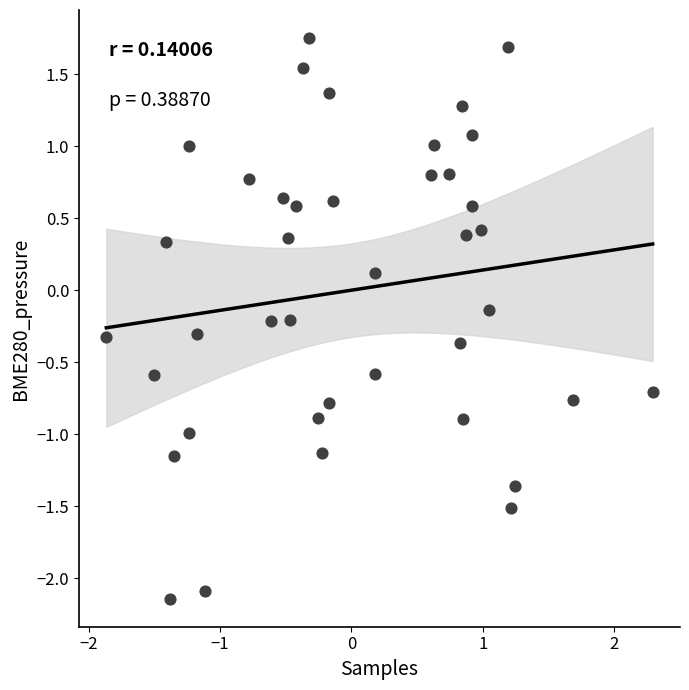

What is the range of X values (max minus min)?

4.2